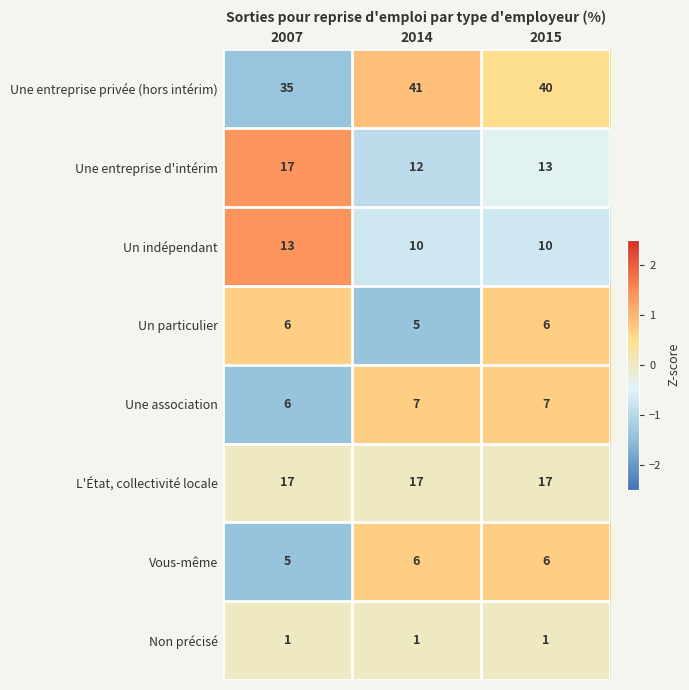

What is the spread (max minus min) of values at 2015?

39